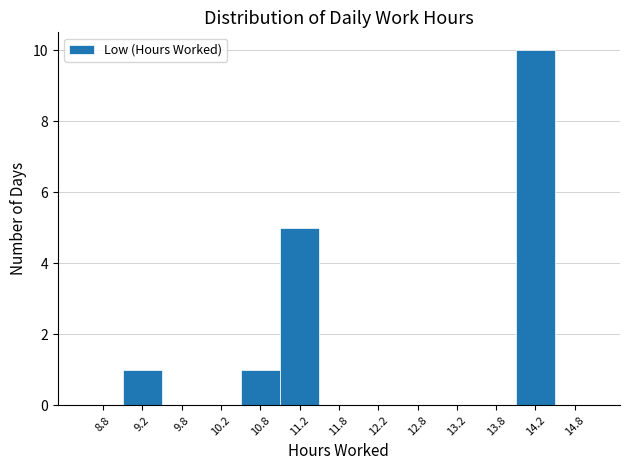

Reading left to right, list every bar in this chart as the range it spans on the x-axis followed by its height. The values are not printed on the chart, so give them approximately, as read against the axis.

8.5 to 9.0: 0
9.0 to 9.5: 1
9.5 to 10.0: 0
10.0 to 10.5: 0
10.5 to 11.0: 1
11.0 to 11.5: 5
11.5 to 12.0: 0
12.0 to 12.5: 0
12.5 to 13.0: 0
13.0 to 13.5: 0
13.5 to 14.0: 0
14.0 to 14.5: 10
14.5 to 15.0: 0